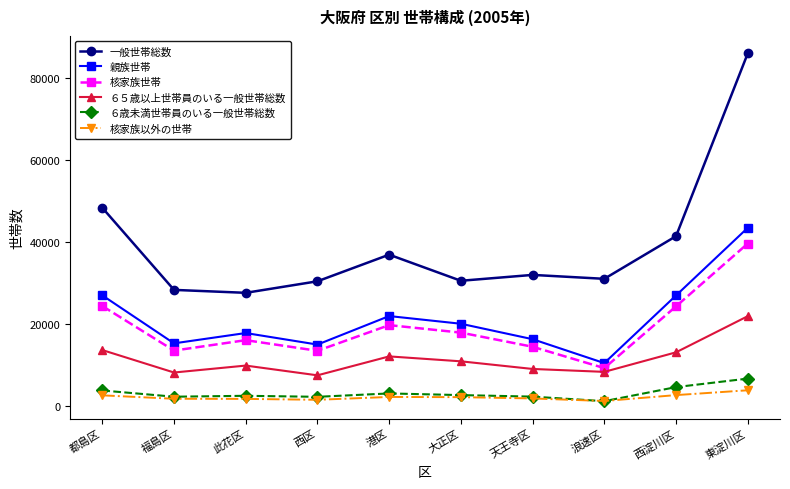

True or false: 親族世帯 and 核家族世帯 intersect in this chart.

False